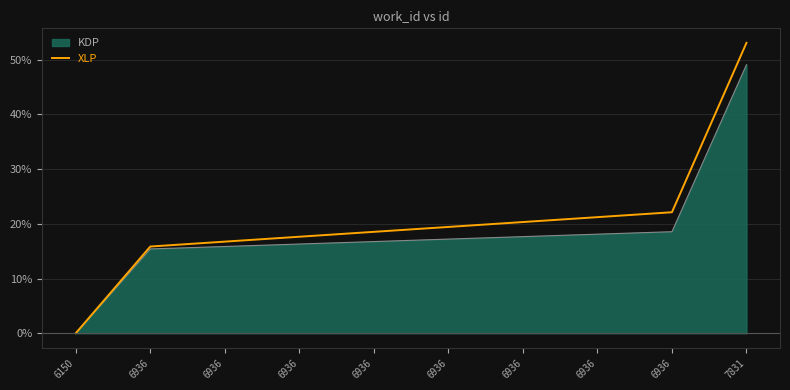

What is the greatest value displayed?

53.1